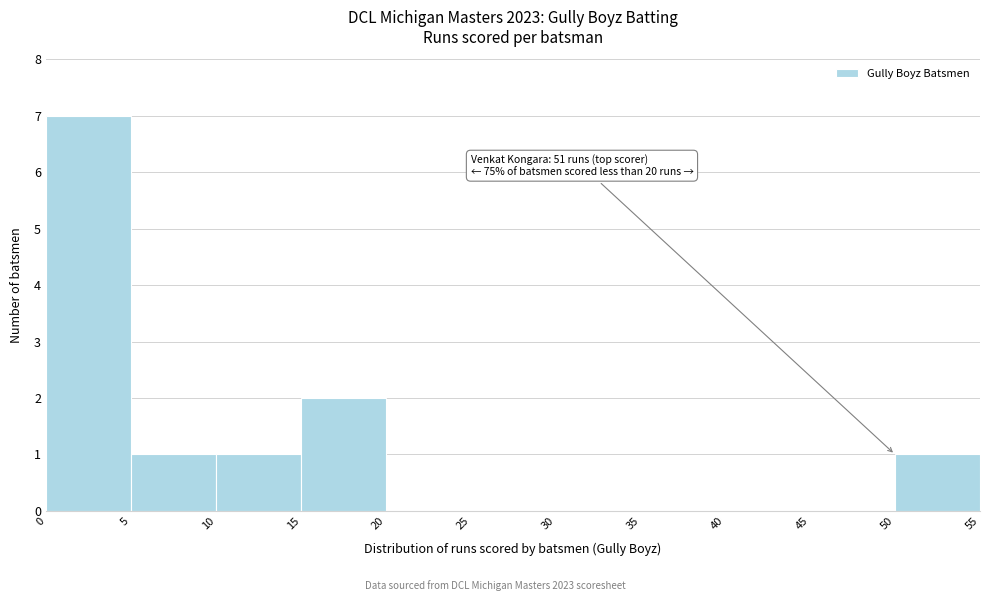

Which range on the x-axis has the tallest bar?

0 to 5